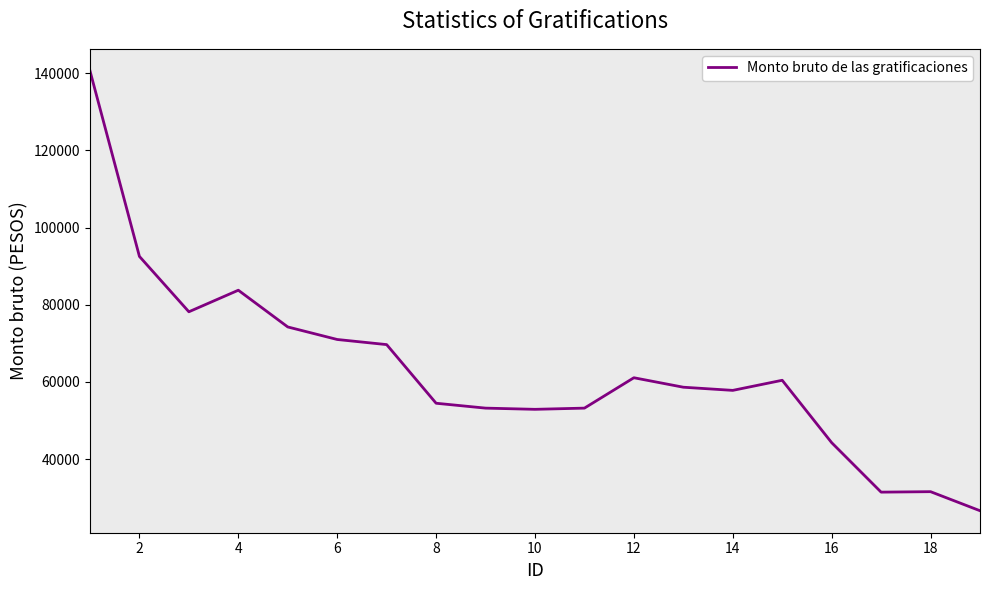

What is the difference between the maximum and minimum values?

114044.7